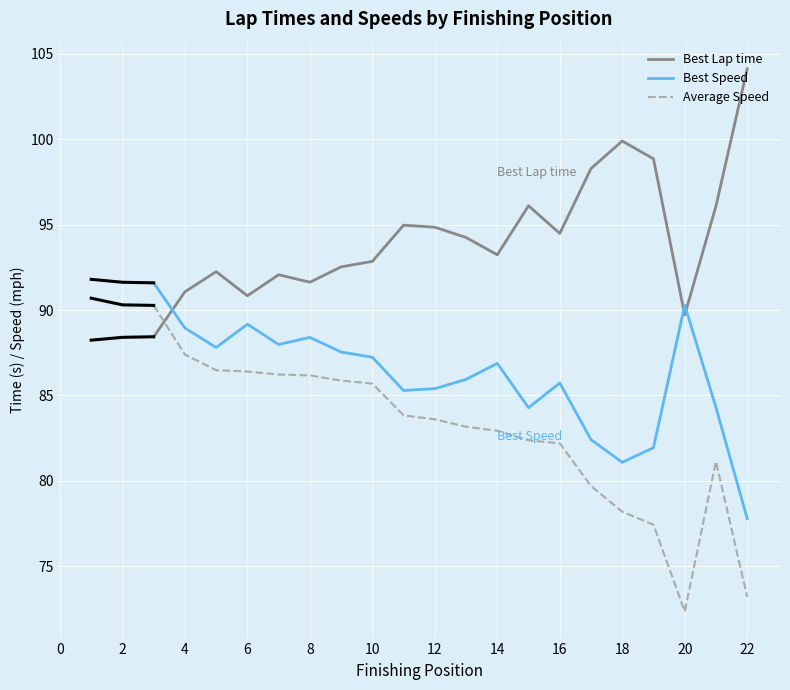

Is it true that Best Lap time equals 29.1 at 6?

False